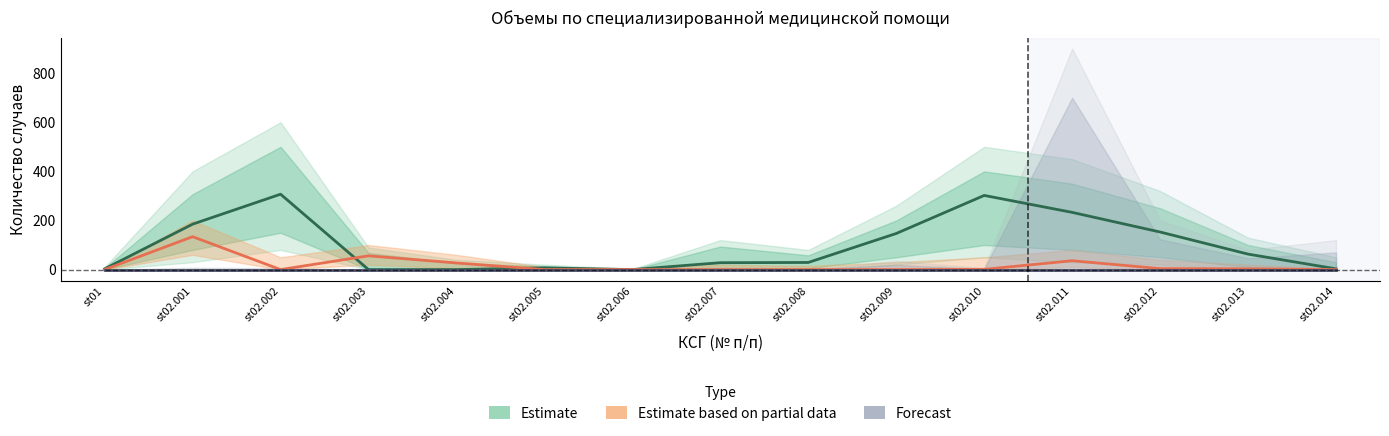

What is the maximum value for Estimate based on partial data?

134